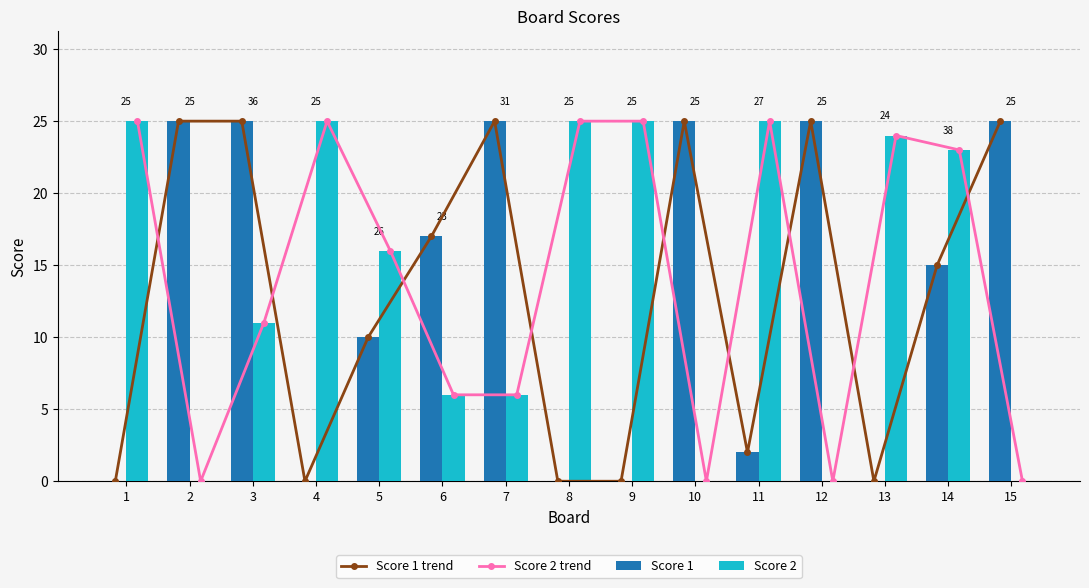

At 2, list the series in order from largest to smallest.

Score 1 trend, Score 1, Score 2 trend, Score 2